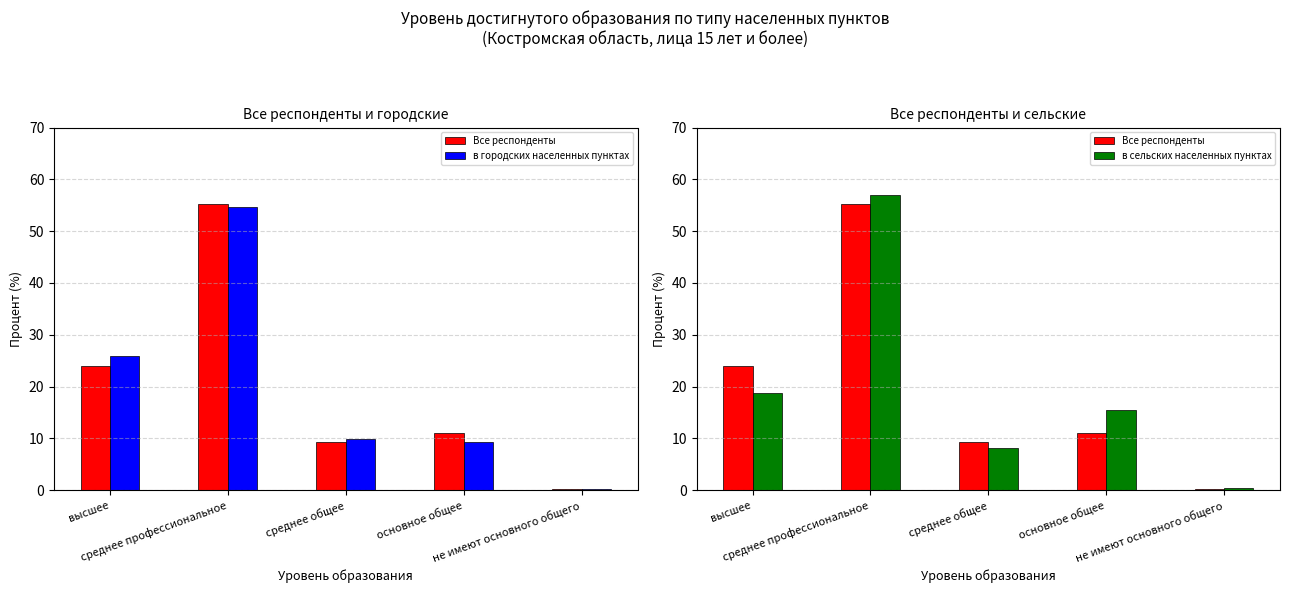

Which series has the largest total across all categories?

в городских населенных пунктах